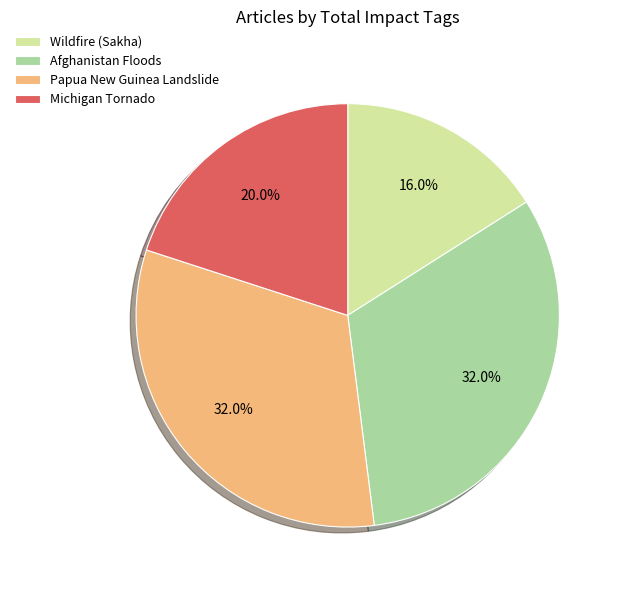

True or false: Wildfire (Sakha) accounts for 10% of the total.

False